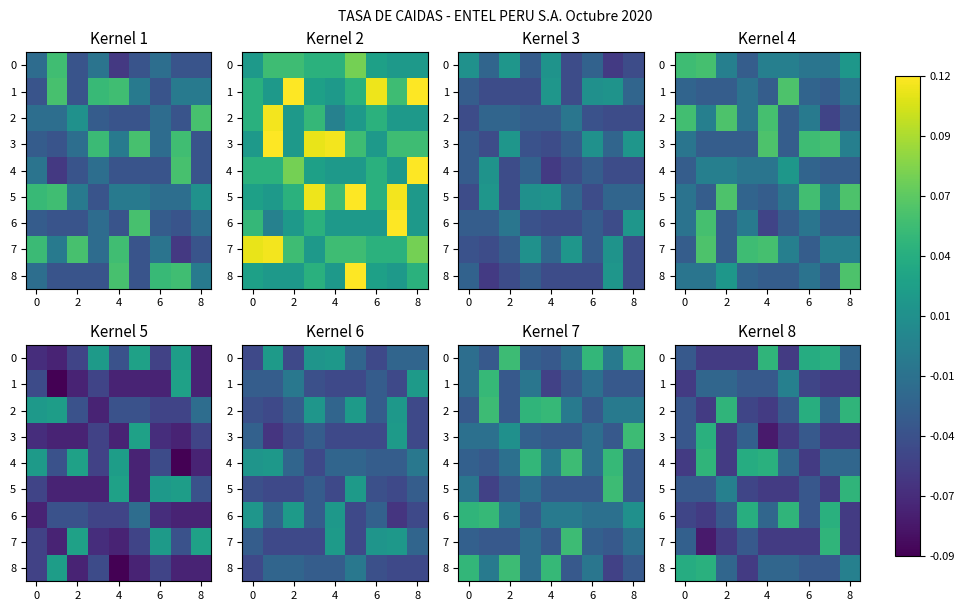

Is it true that 0 equals 0.0 at 6?

False